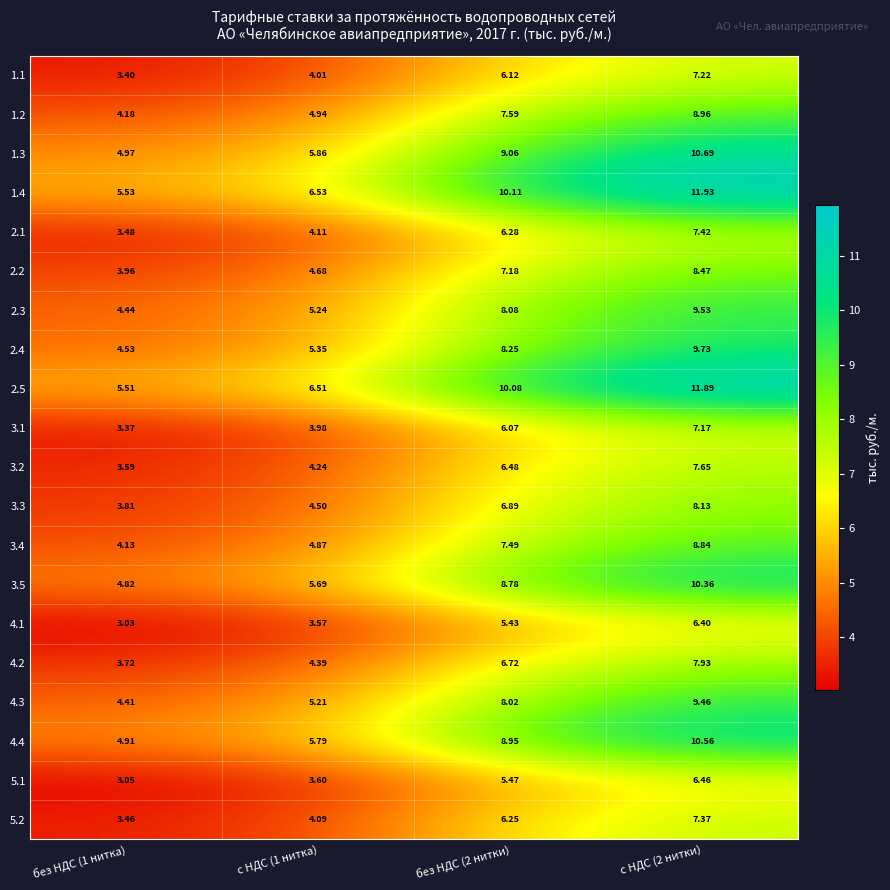

Is the value of 4.2 at с НДС (2 нитки) greater than the value of 4.3 at с НДС (1 нитка)?

Yes